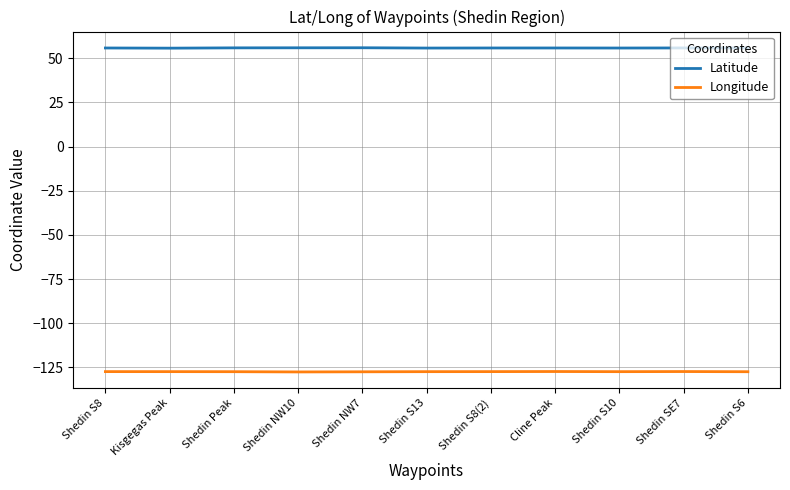

Does the chart display data point markers on the line(s)?

No